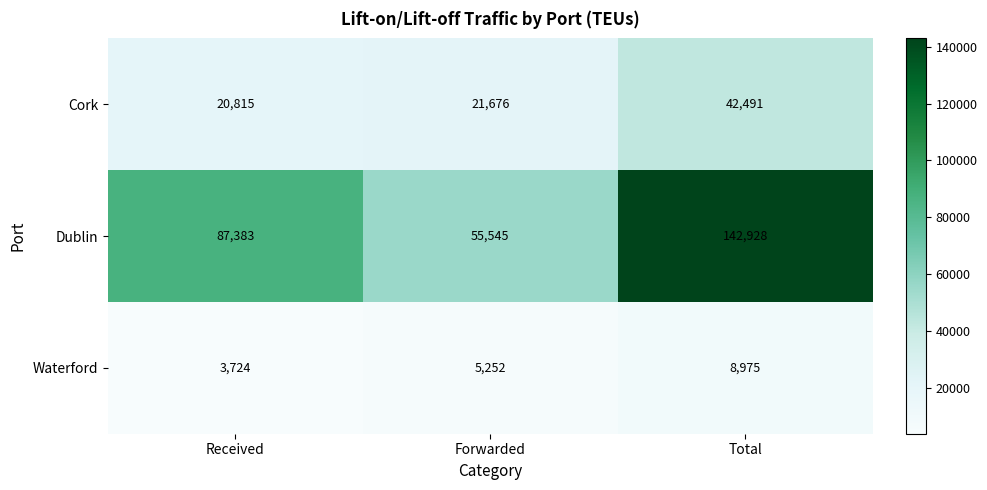

Which series has the widest spread of values?

Dublin